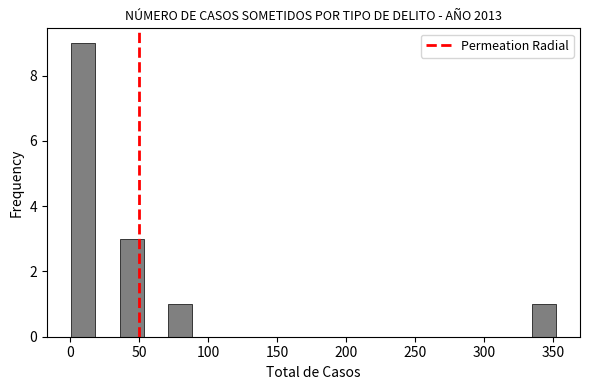

Read against the x-axis, roughly where is the centre of the tallest bar?

10